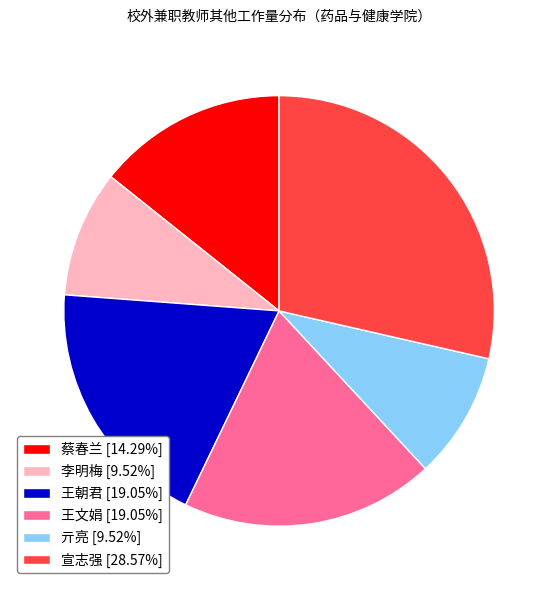

Approximately how many times larger is the value at 宣志强 [28.57%] compared to 亓亮 [9.52%]?

3.0